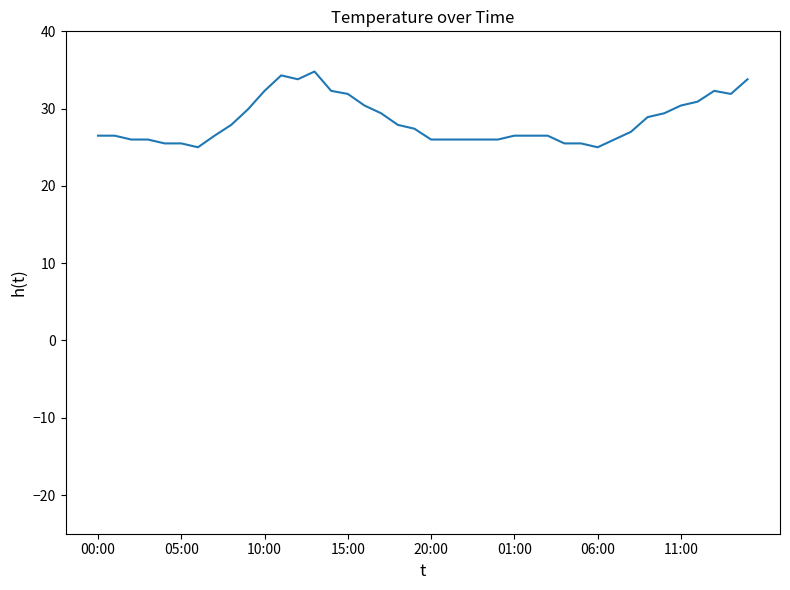

What is the minimum value shown in the chart?

25.0